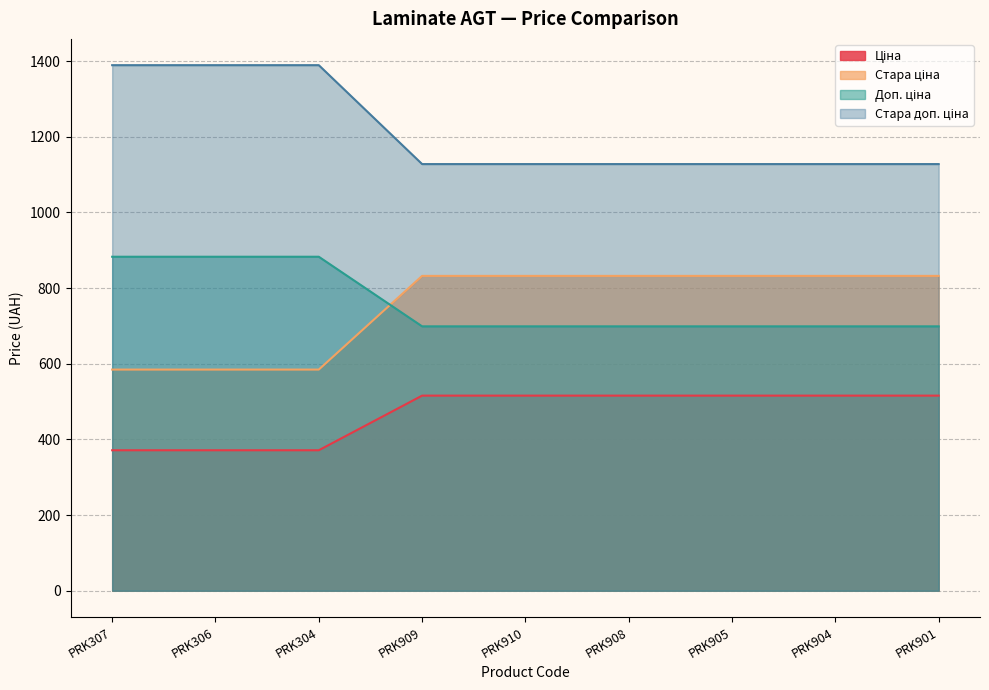

Reading right to left, list all the values displayed in this chart.

Ціна: 515.8	515.8	515.8	515.8	515.8	515.8	371.4	371.4	371.4
Стара ціна: 832.4	832.4	832.4	832.4	832.4	832.4	584.7	584.7	584.7
Доп. ціна: 699.0	699.0	699.0	699.0	699.0	699.0	883.0	883.0	883.0
Стара доп. ціна: 1128.0	1128.0	1128.0	1128.0	1128.0	1128.0	1389.5	1389.5	1389.5